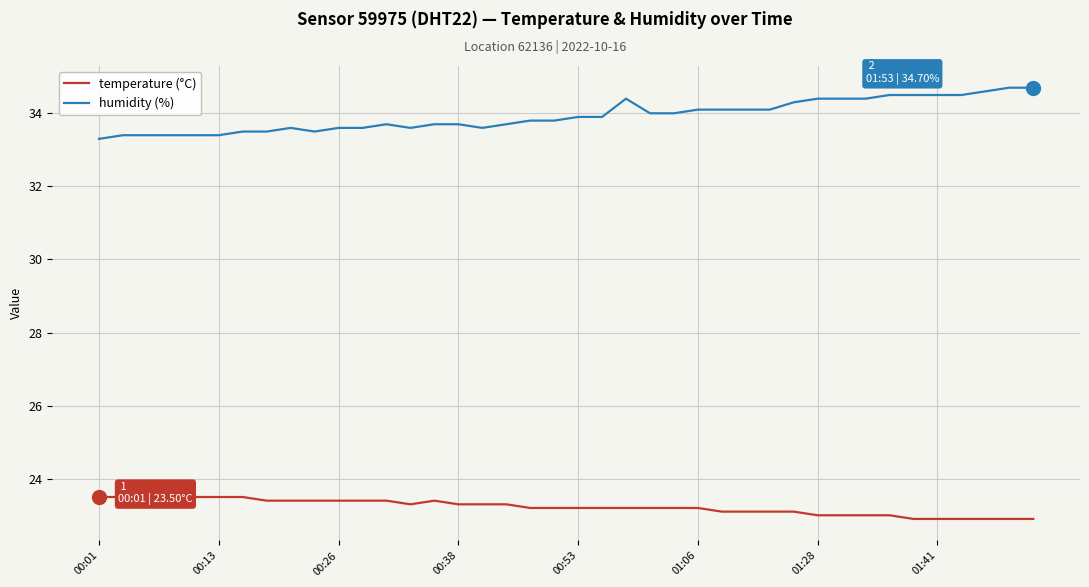

True or false: humidity (%) and temperature (°C) cross at least once.

False